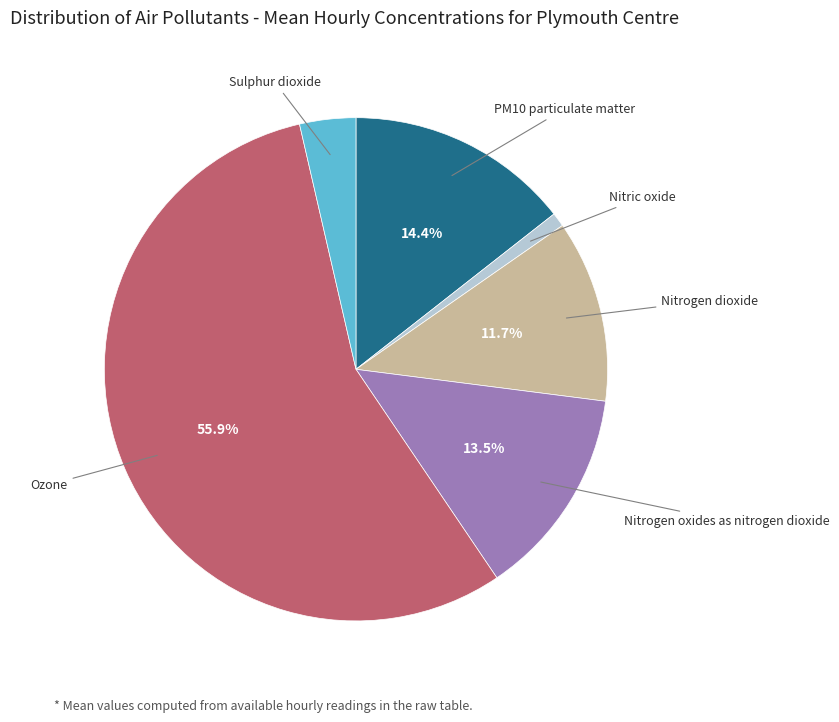

Is there a majority slice in this chart?

Yes